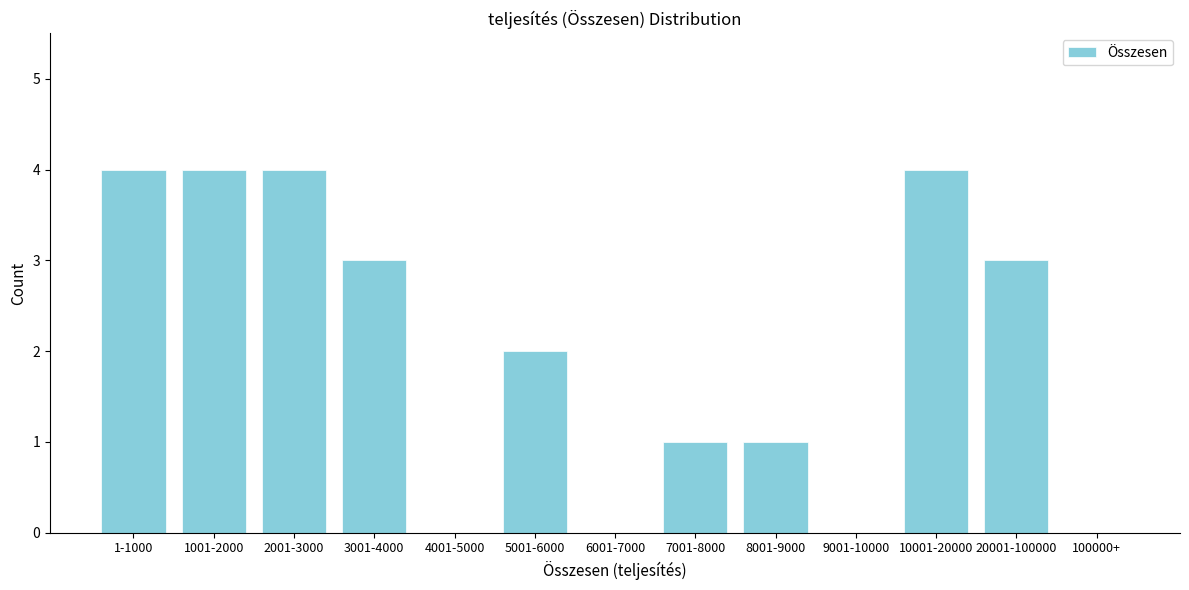

Reading left to right, list all the values displayed in this chart.

1-1000=4	1001-2000=4	2001-3000=4	3001-4000=3	4001-5000=0	5001-6000=2	6001-7000=0	7001-8000=1	8001-9000=1	9001-10000=0	10001-20000=4	20001-100000=3	100000+=0